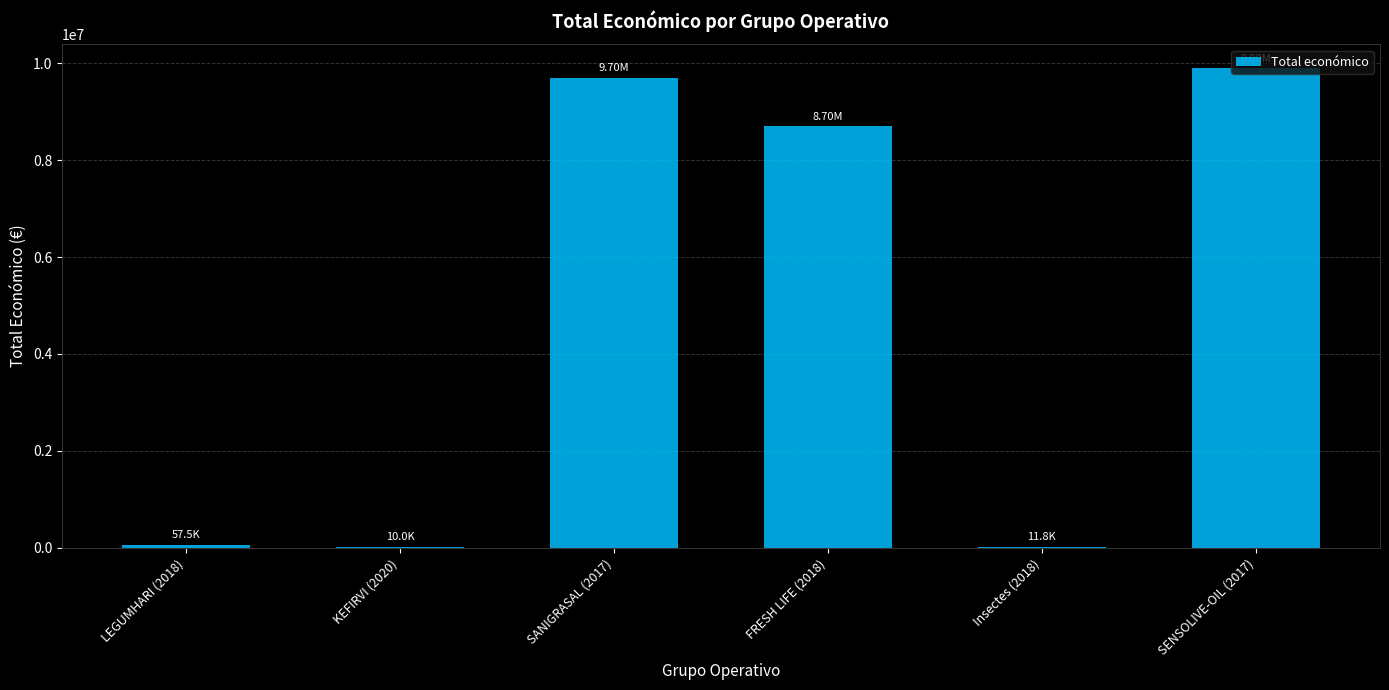

What is the sum of all values?

28376473